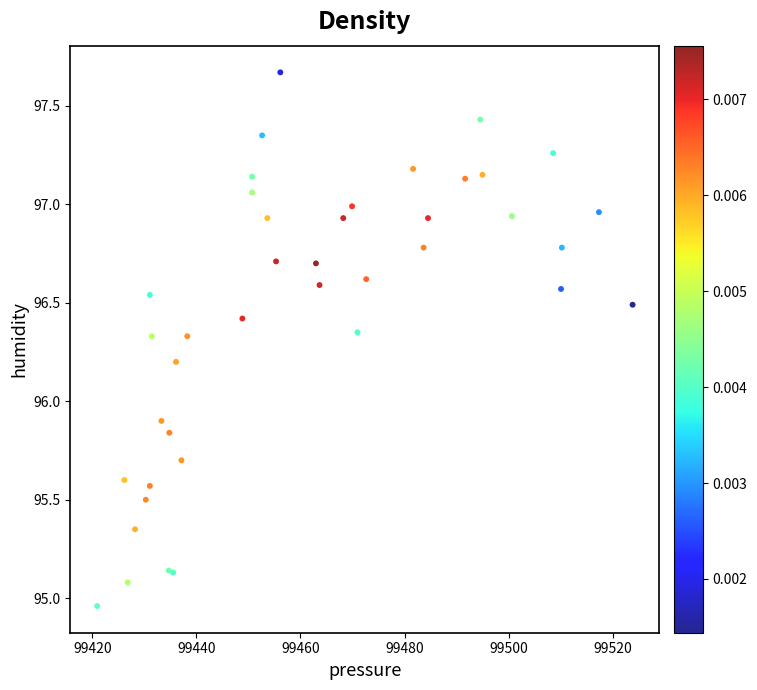

What Y value in the scatter plot is closest to 96?

95.9